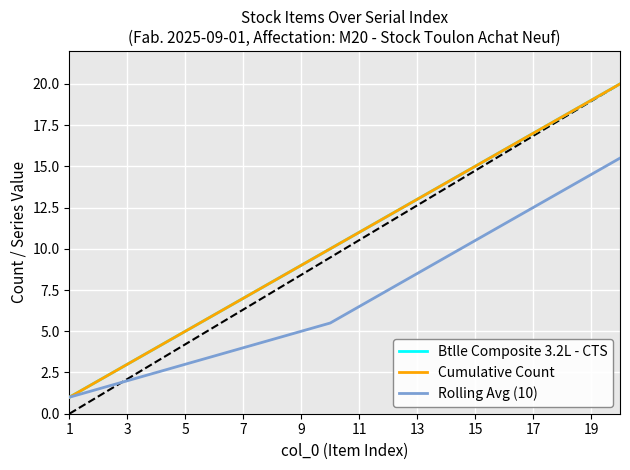

What are all the series names shown in the legend?

Btlle Composite 3.2L - CTS, Cumulative Count, Rolling Avg (10)